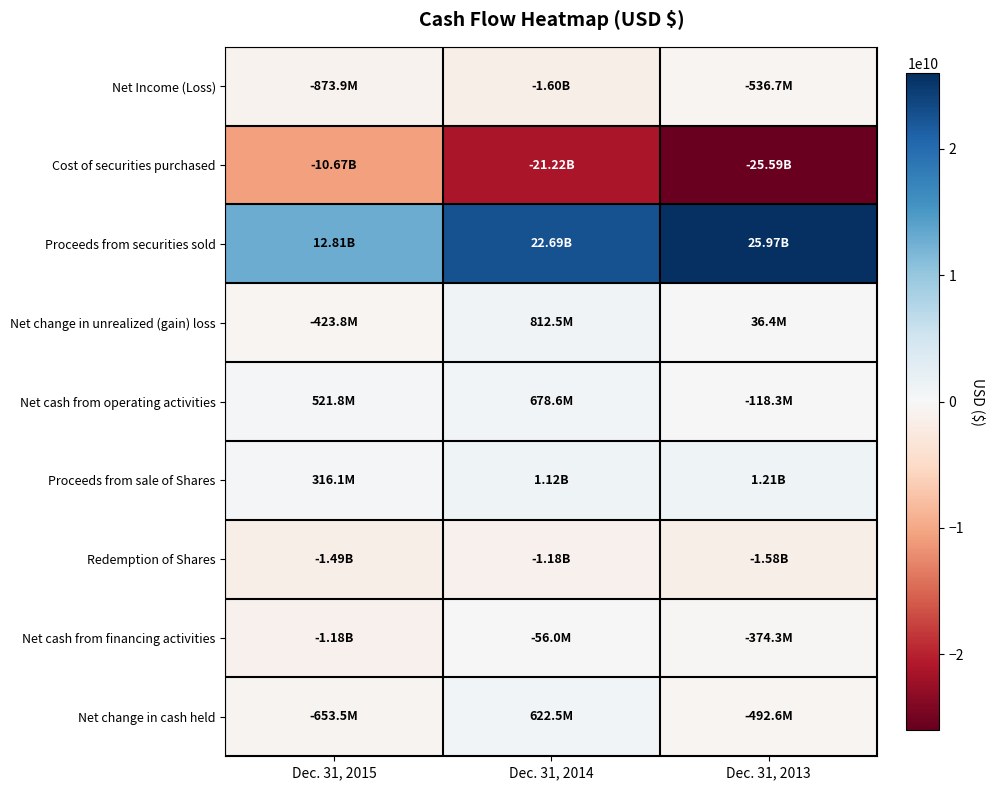

Which series changed the most between Dec. 31, 2015 and Dec. 31, 2014?

Cost of securities purchased